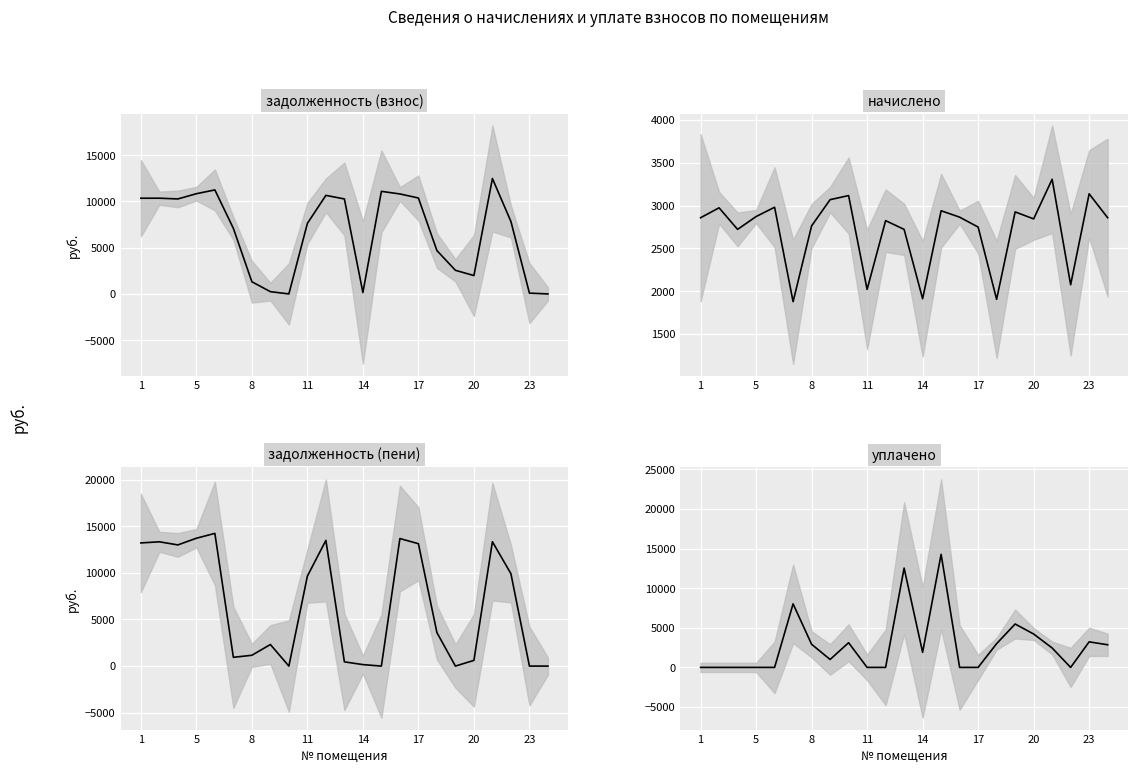

Which has a higher value, 19 or 11?

19